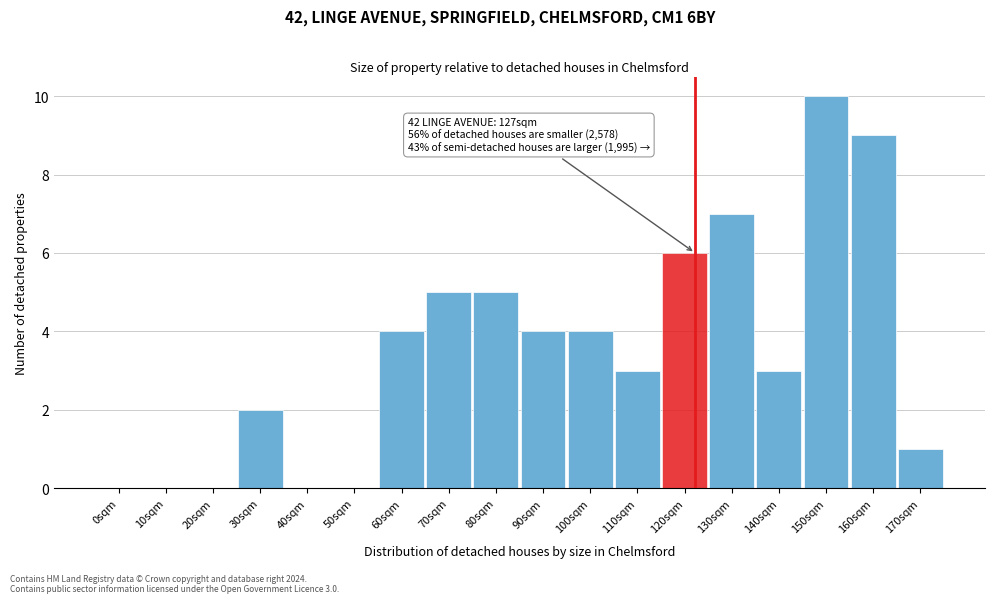

Reading left to right, list all the values displayed in this chart.

0sqm=0	10sqm=0	20sqm=0	30sqm=2	40sqm=0	50sqm=0	60sqm=4	70sqm=5	80sqm=5	90sqm=4	100sqm=4	110sqm=3	120sqm=6	130sqm=7	140sqm=3	150sqm=10	160sqm=9	170sqm=1